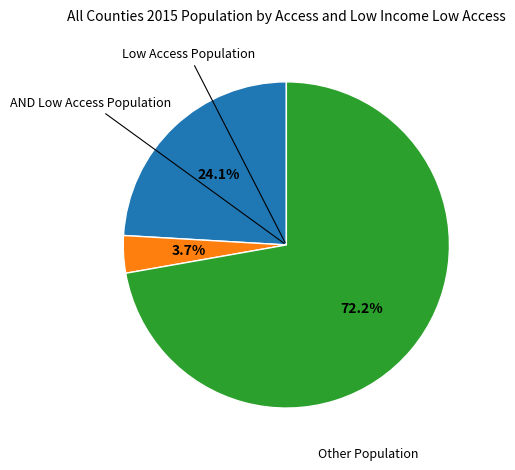

Is there any slice that represents more than half of the pie?

Yes